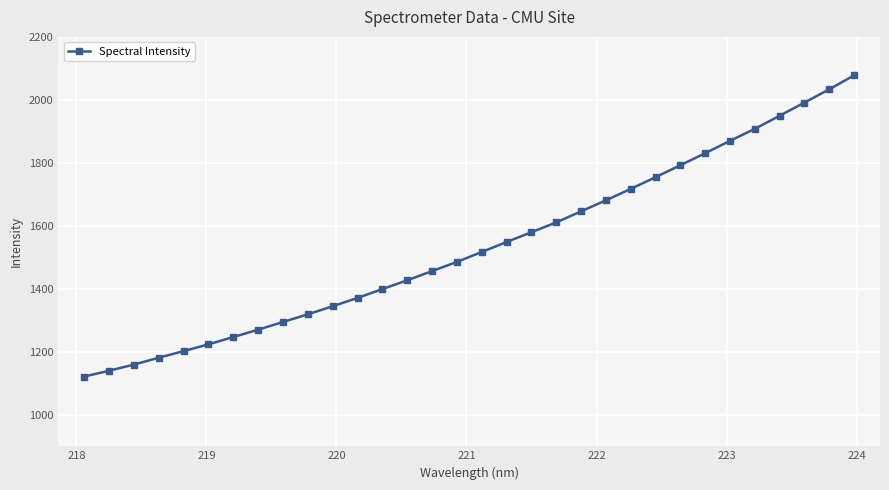

How many data points does each series have?

32